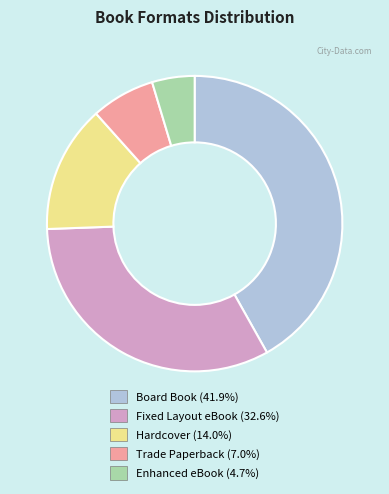

Is the sum of Fixed Layout eBook and Trade Paperback greater than half?

No